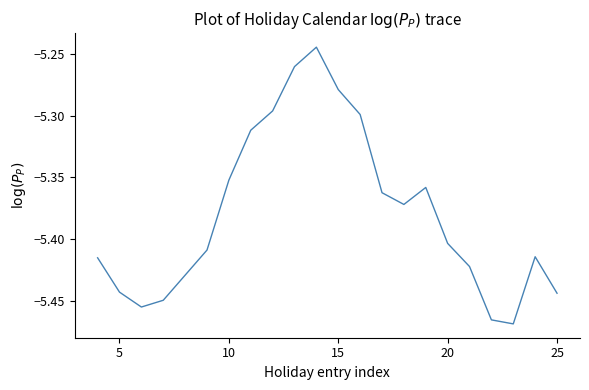

How many interior local valleys (lower than both neighbors) does the data have?

3